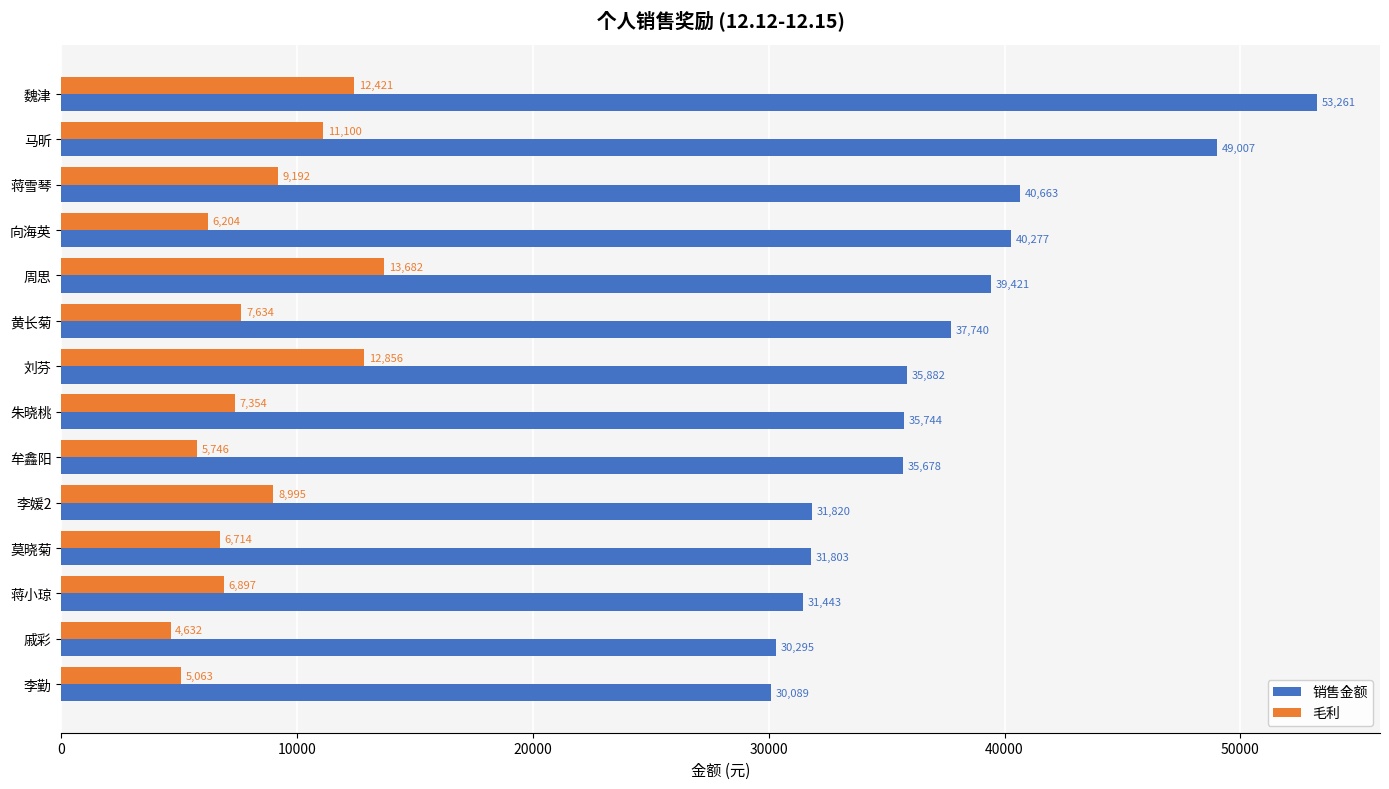

The value of 毛利 at 蒋小琼 is 6896.8. True or false?

True